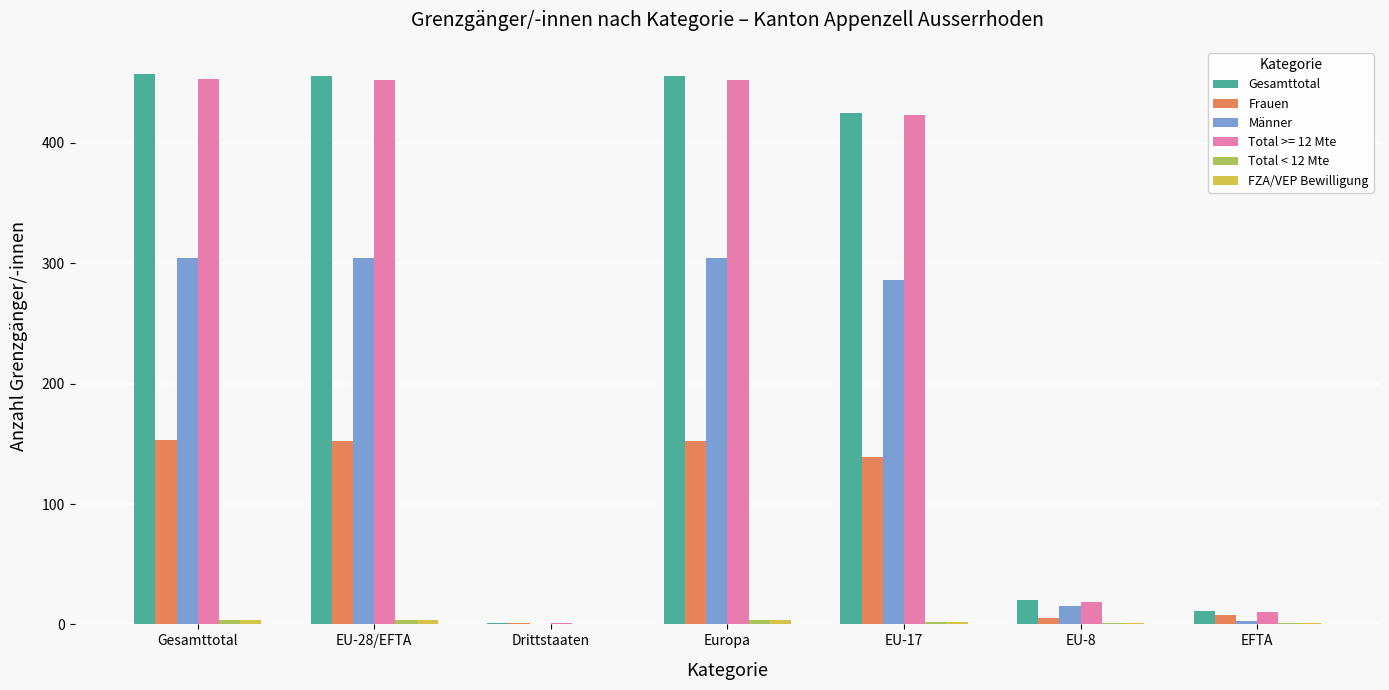

What is the sum of all Frauen values?

610